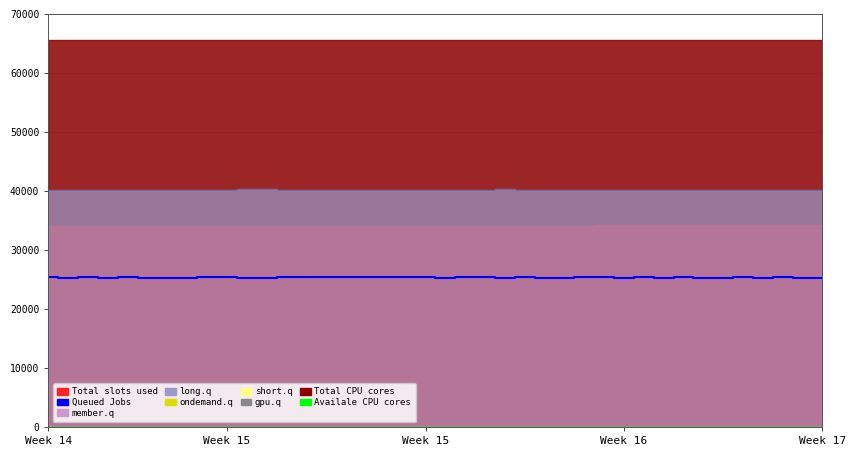

Does the chart display data point markers on the line(s)?

No